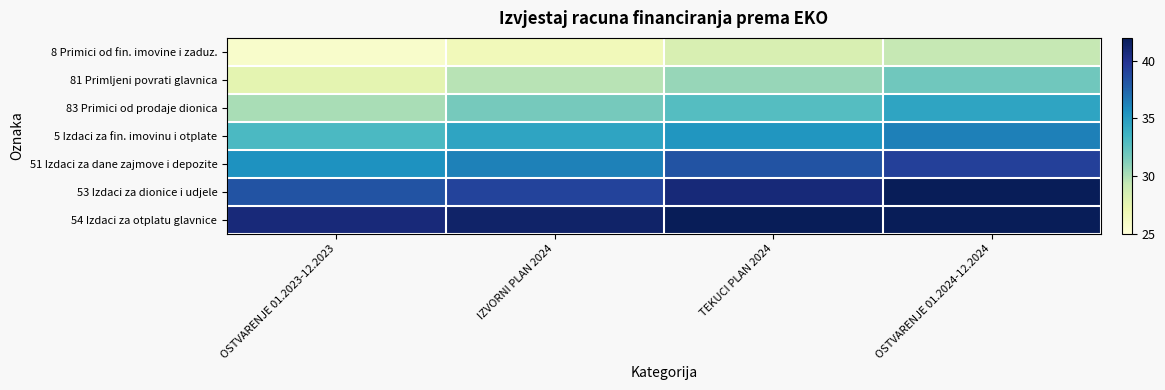

What is the greatest value displayed?

43.6